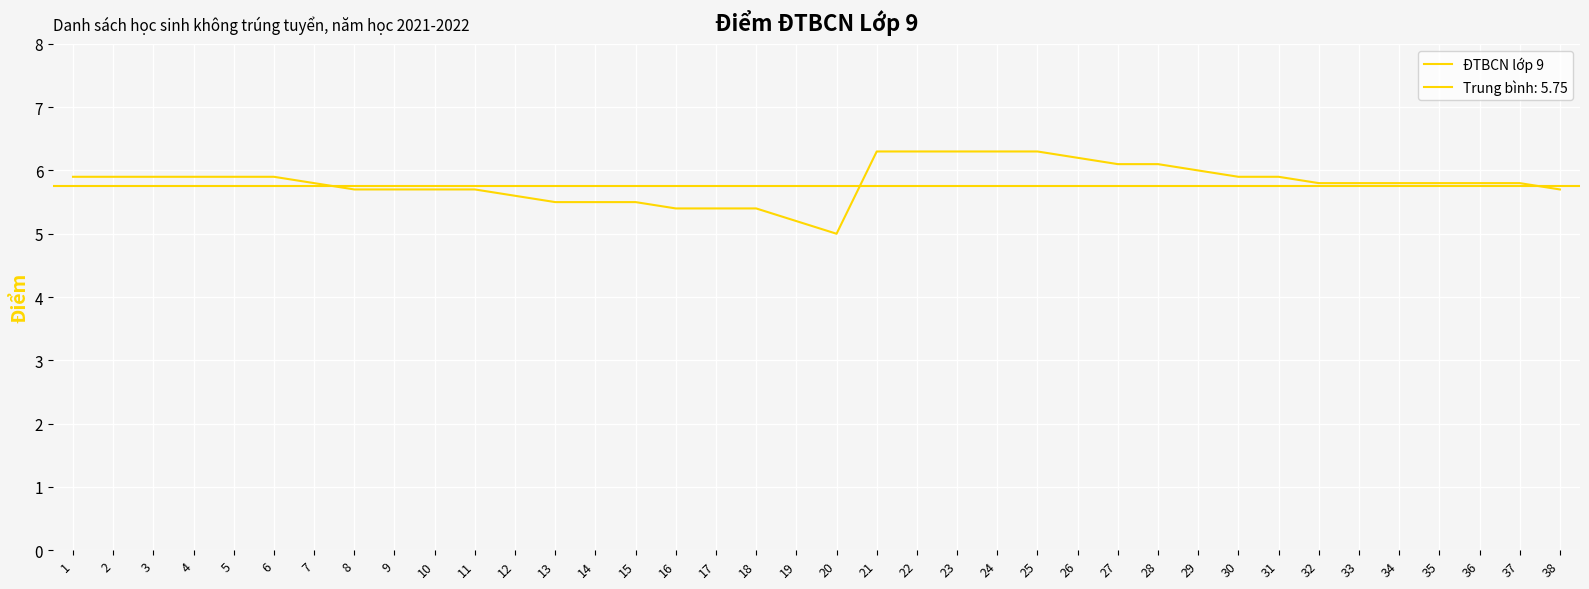

True or false: there are more than 1 points higher than both neighbors.

False